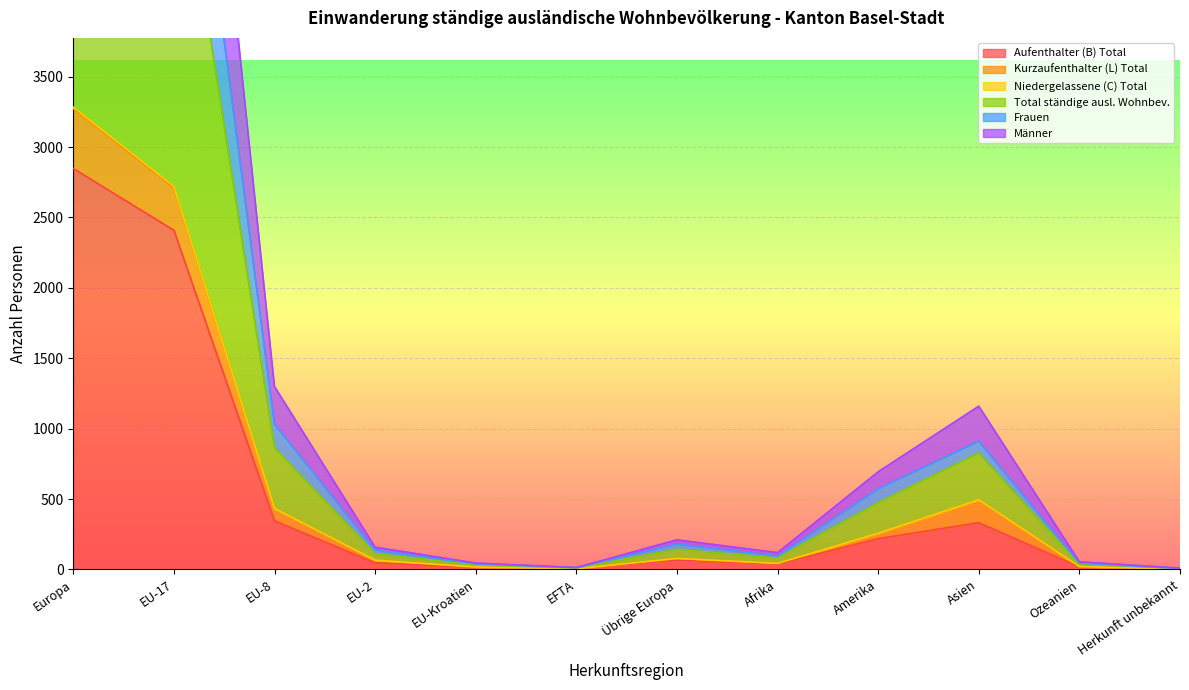

How many data points does each series have?

12